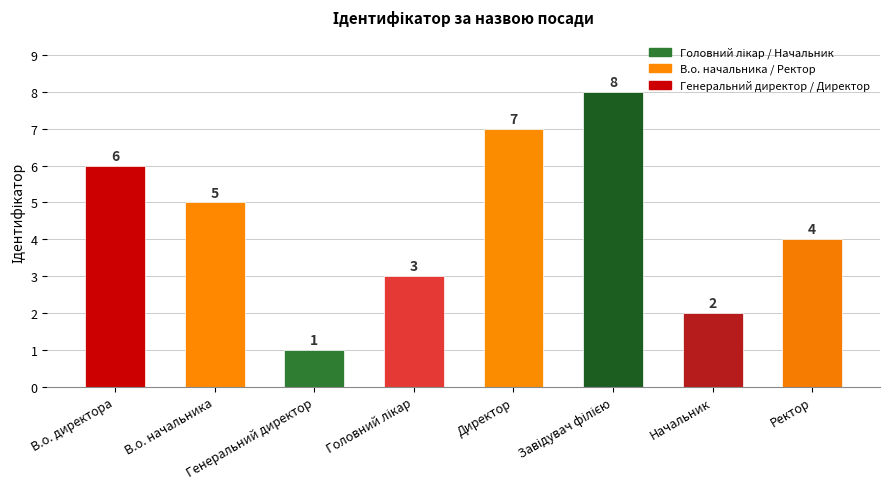

What is the smallest value displayed?

1